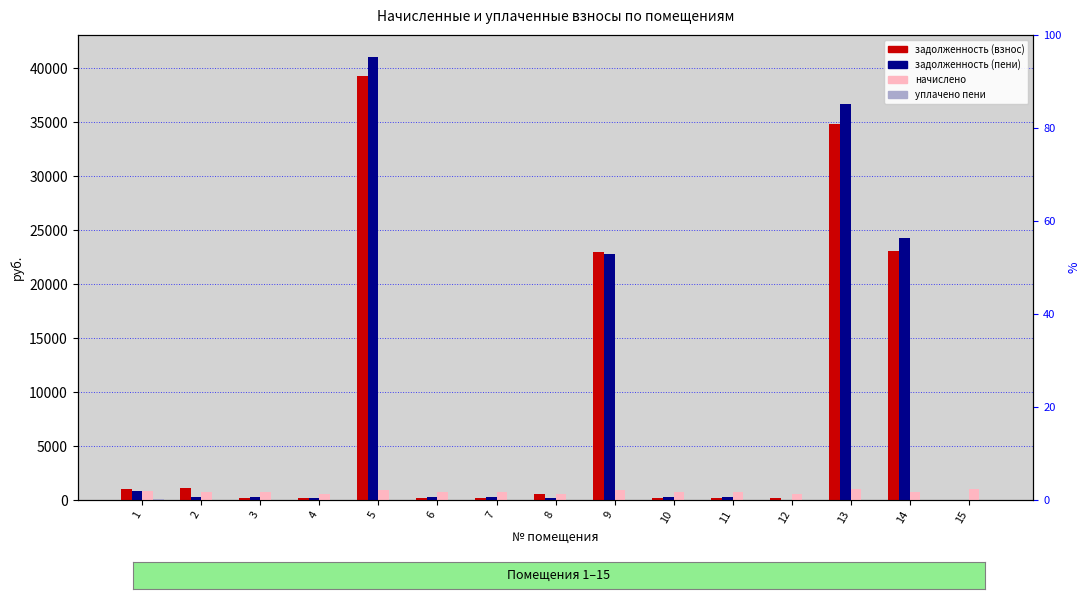

Between 12 and 8, which is larger?

8